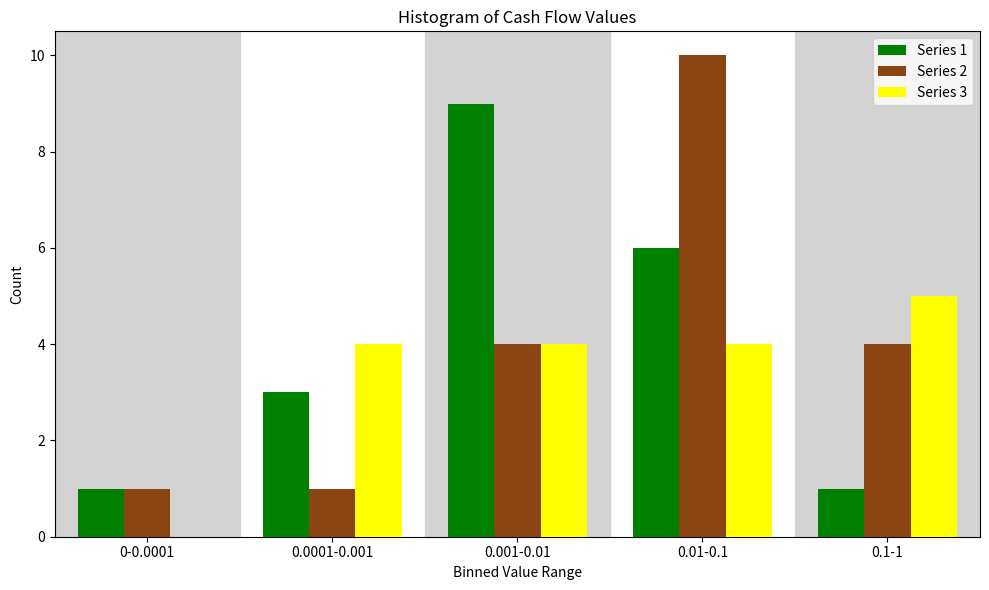

Reading left to right, extract all data points from this chart.

Series 1: 0-0.0001=1	0.0001-0.001=3	0.001-0.01=9	0.01-0.1=6	0.1-1=1
Series 2: 0-0.0001=1	0.0001-0.001=1	0.001-0.01=4	0.01-0.1=10	0.1-1=4
Series 3: 0-0.0001=0	0.0001-0.001=4	0.001-0.01=4	0.01-0.1=4	0.1-1=5